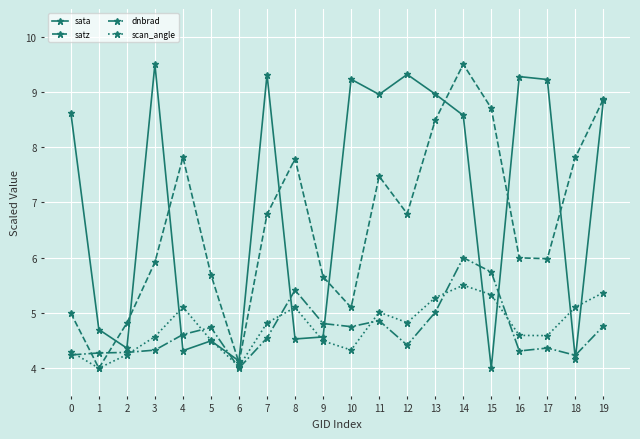

At which category does sata reach its first local valley?

2